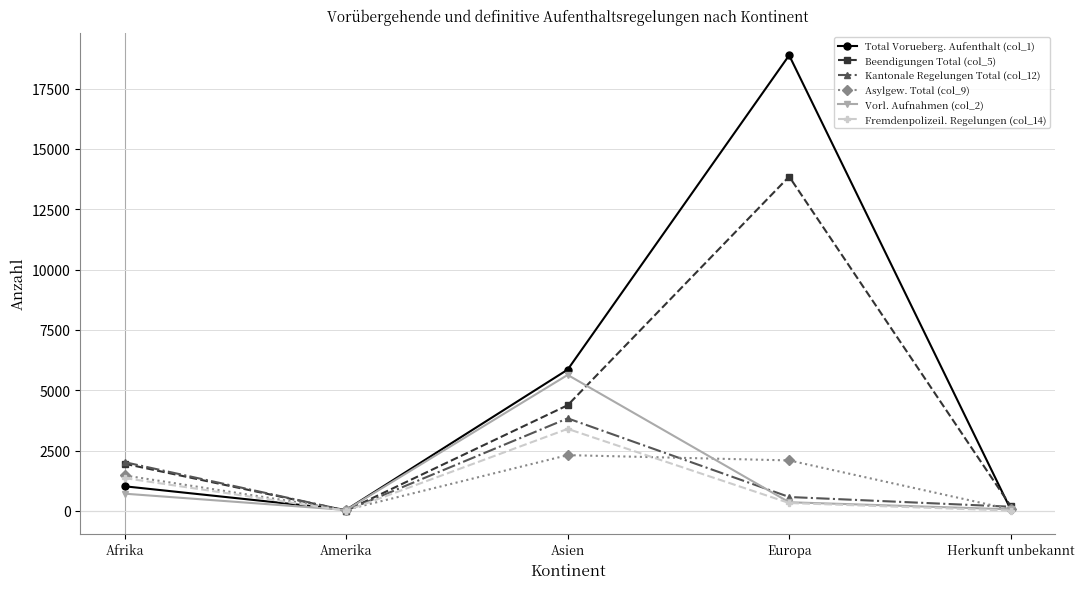

The Asylgew. Total (col_9) series shows 1471 at Afrika. True or false?

True